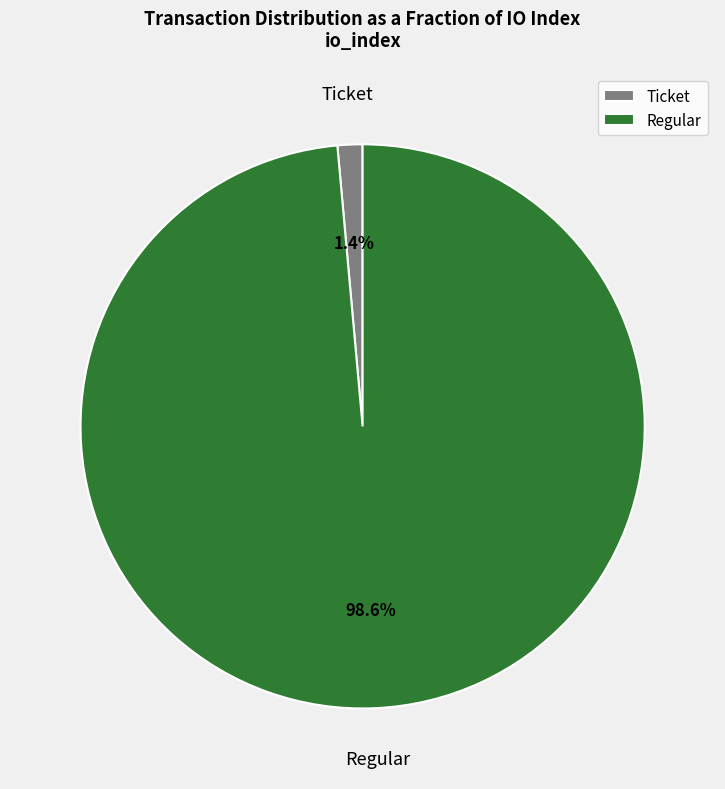

To the nearest percent, what is the difference between the largest and smallest slice percentages?

97%